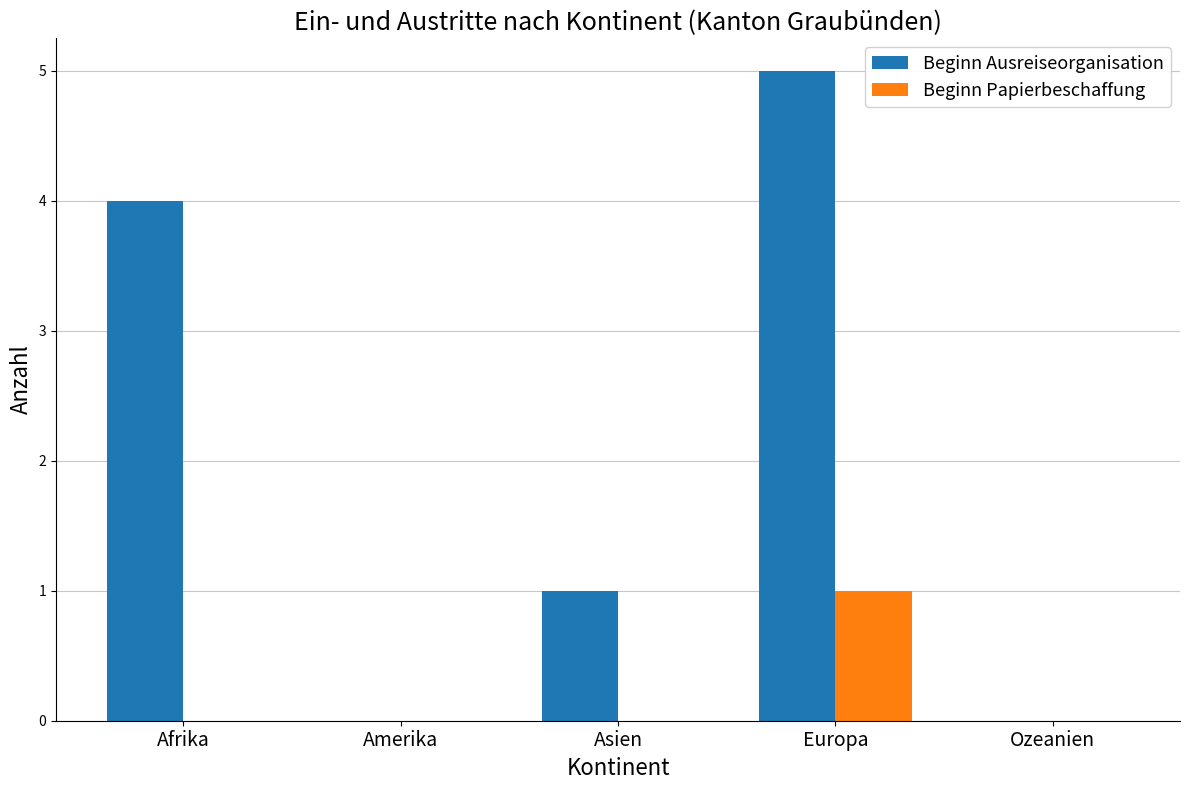

Between Amerika and Asien, which series saw the biggest shift?

Beginn Ausreiseorganisation